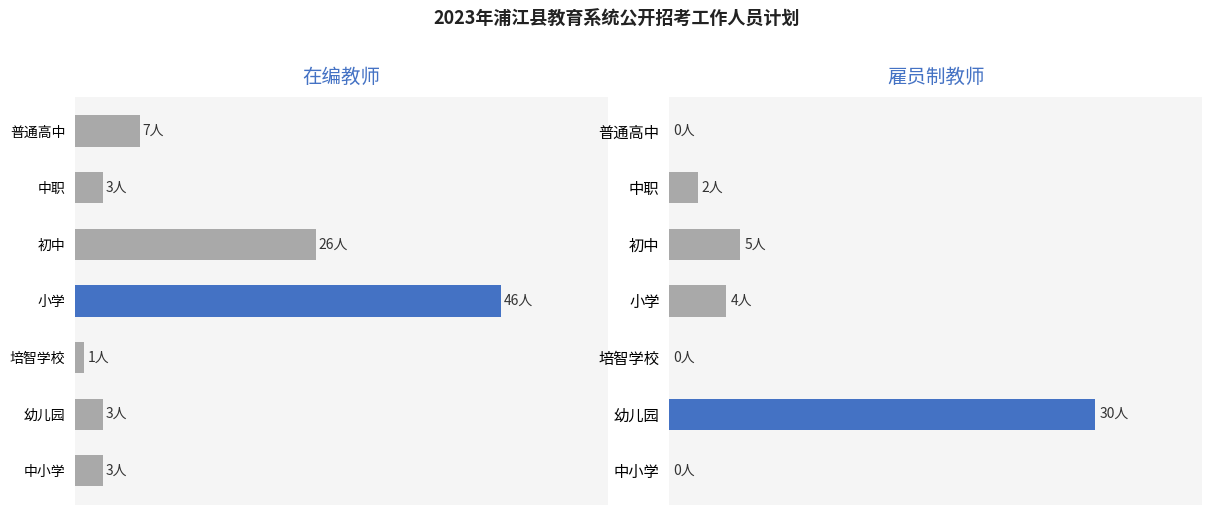

What are all the series names shown in the legend?

在编教师, 雇员制教师